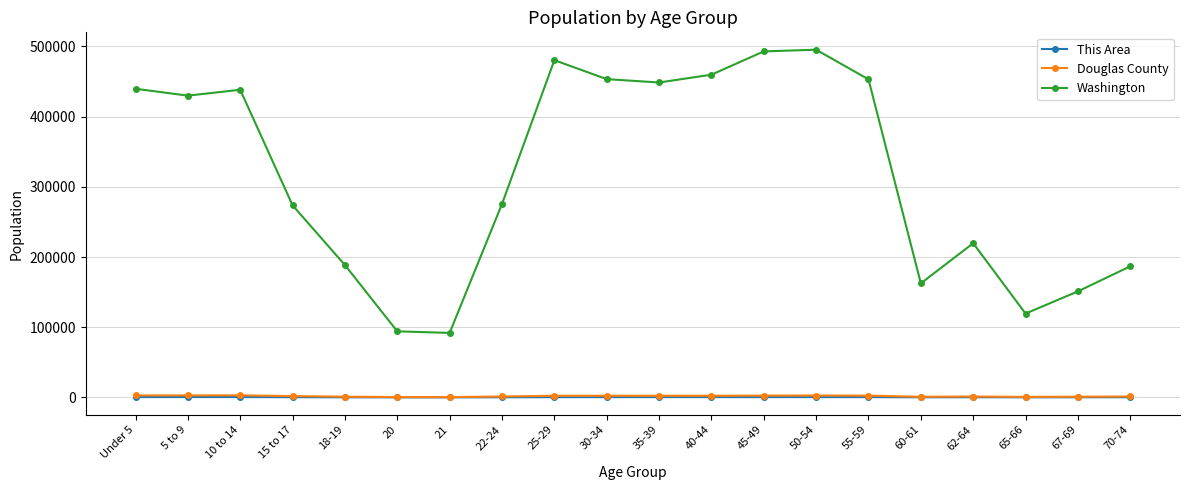

Is the value of Washington at 50-54 greater than the value of This Area at 55-59?

Yes